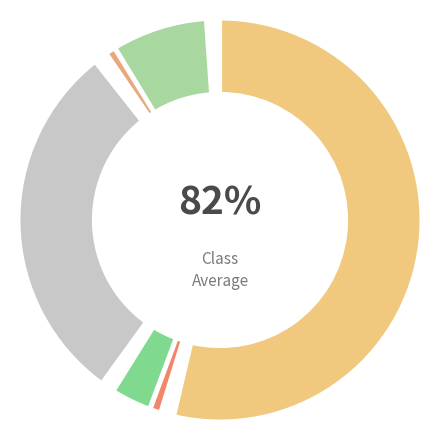

Is it true that Функционирование высшего должностного лица is 1% of the pie?

True